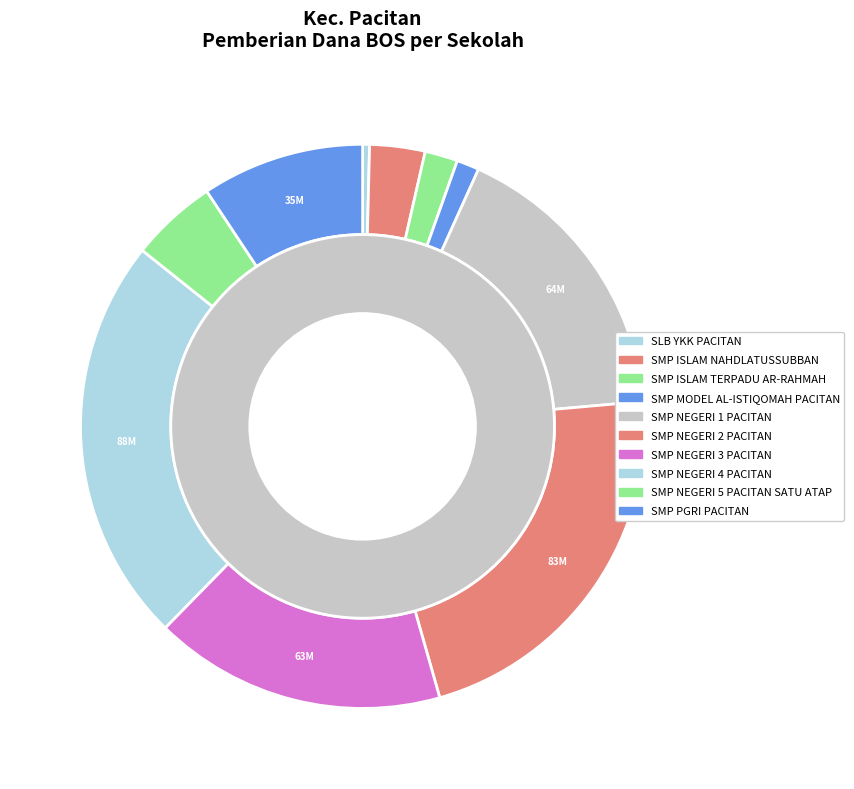

True or false: SMP NEGERI 3 PACITAN accounts for 3% of the total.

False